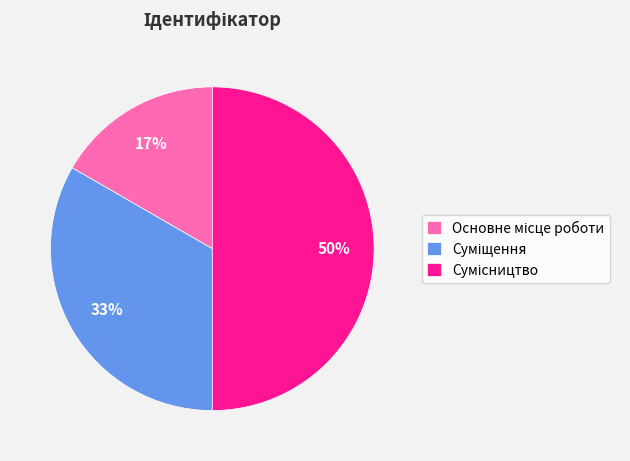

To the nearest percent, what is the average slice percentage?

33%